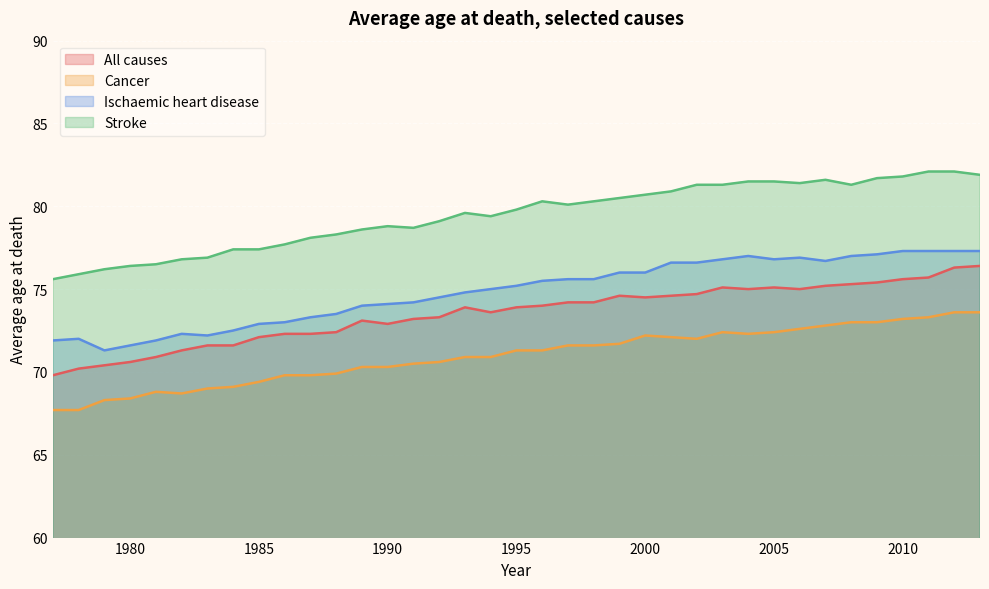

The value of Stroke at 1982 is 30.5. True or false?

False